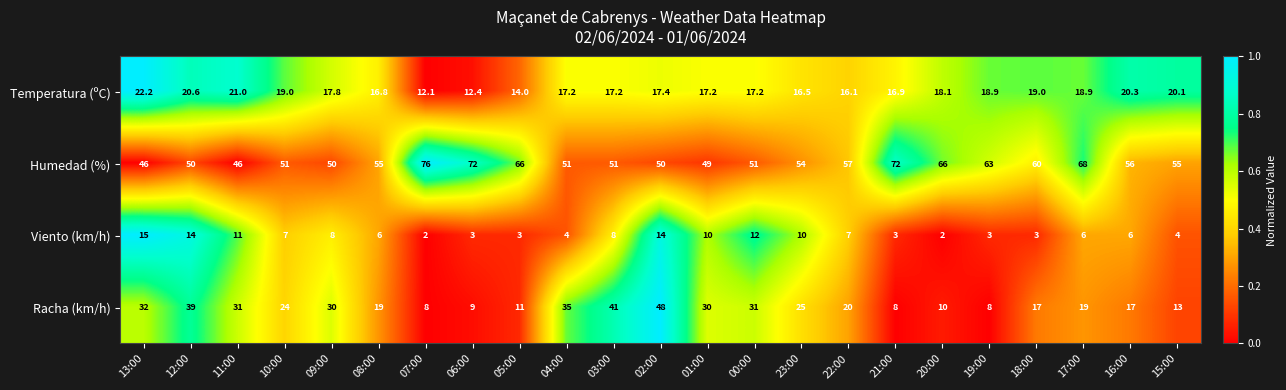

What is the spread (max minus min) of values at 07:00?

74.0